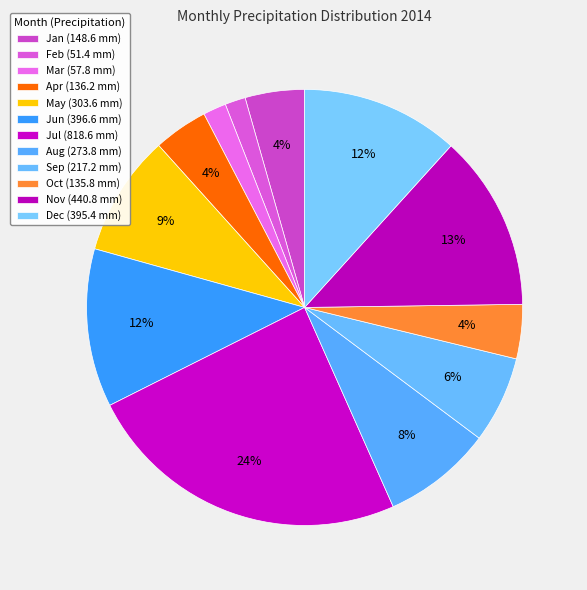

How many slices are in this pie chart?

12